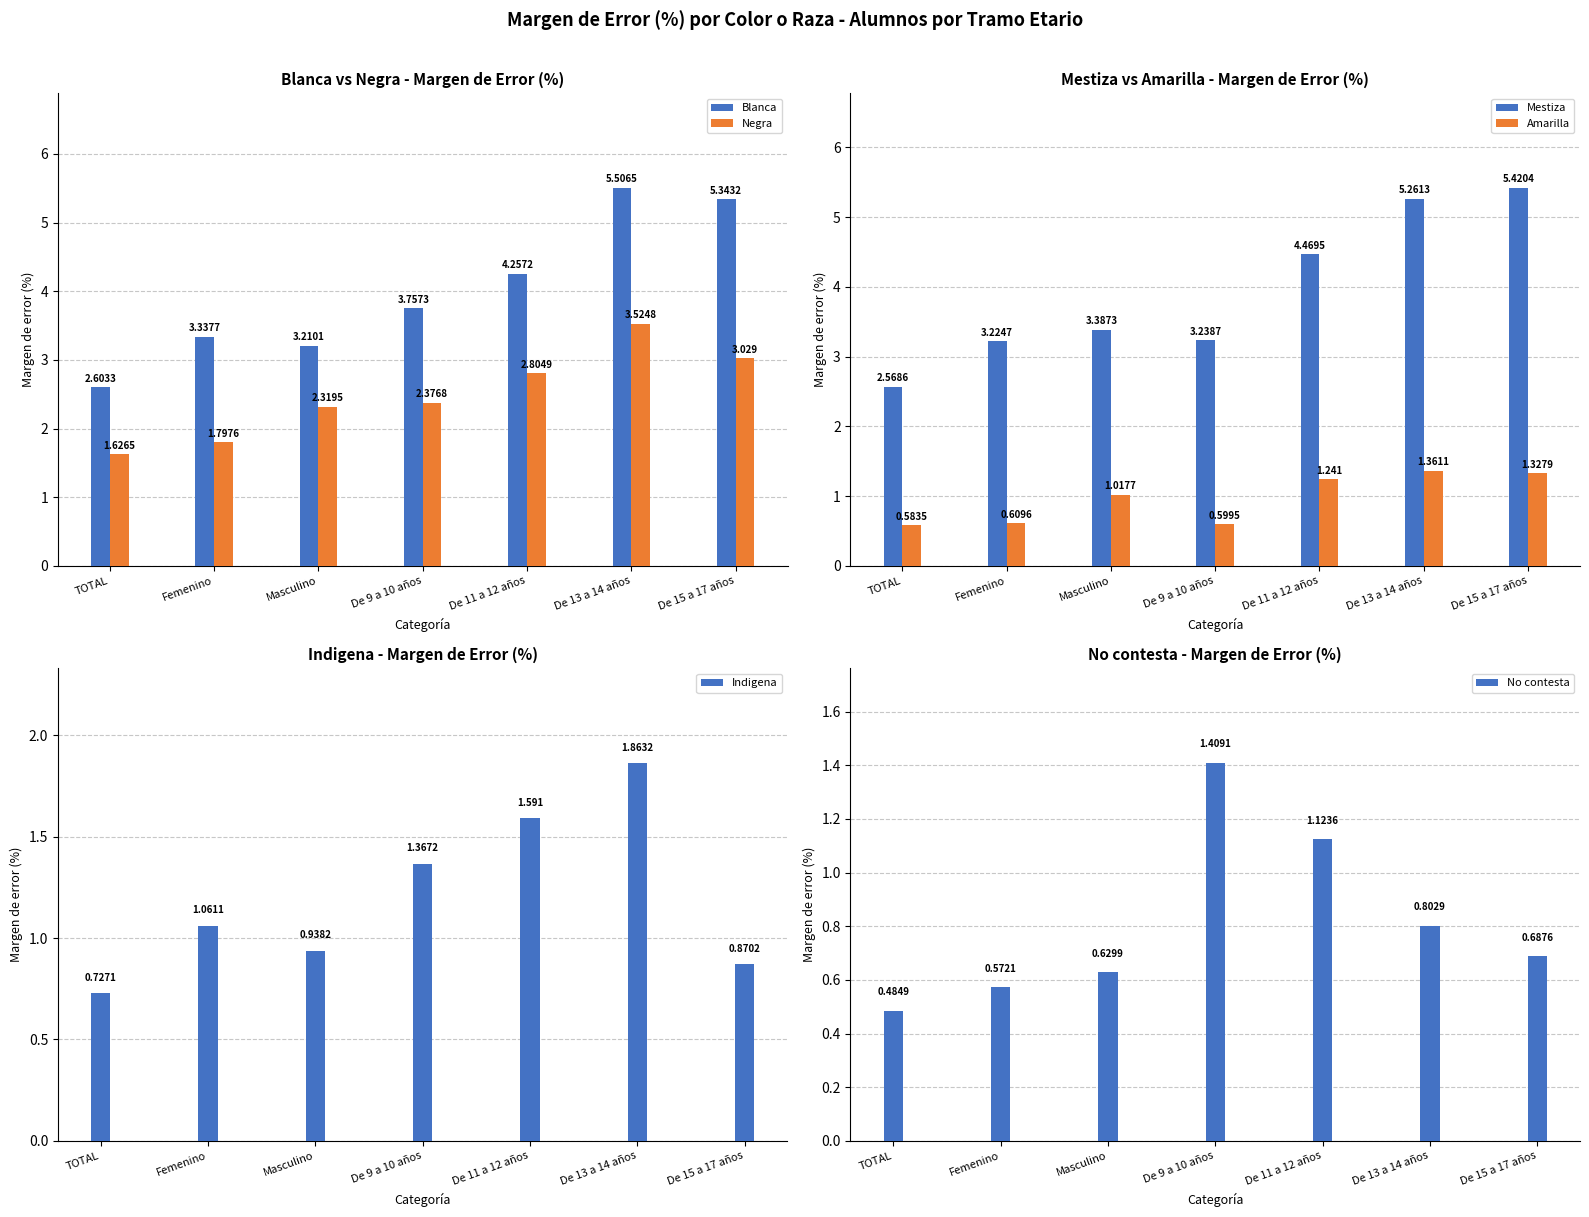

What is the difference between the highest and lowest values at Masculino?

2.8